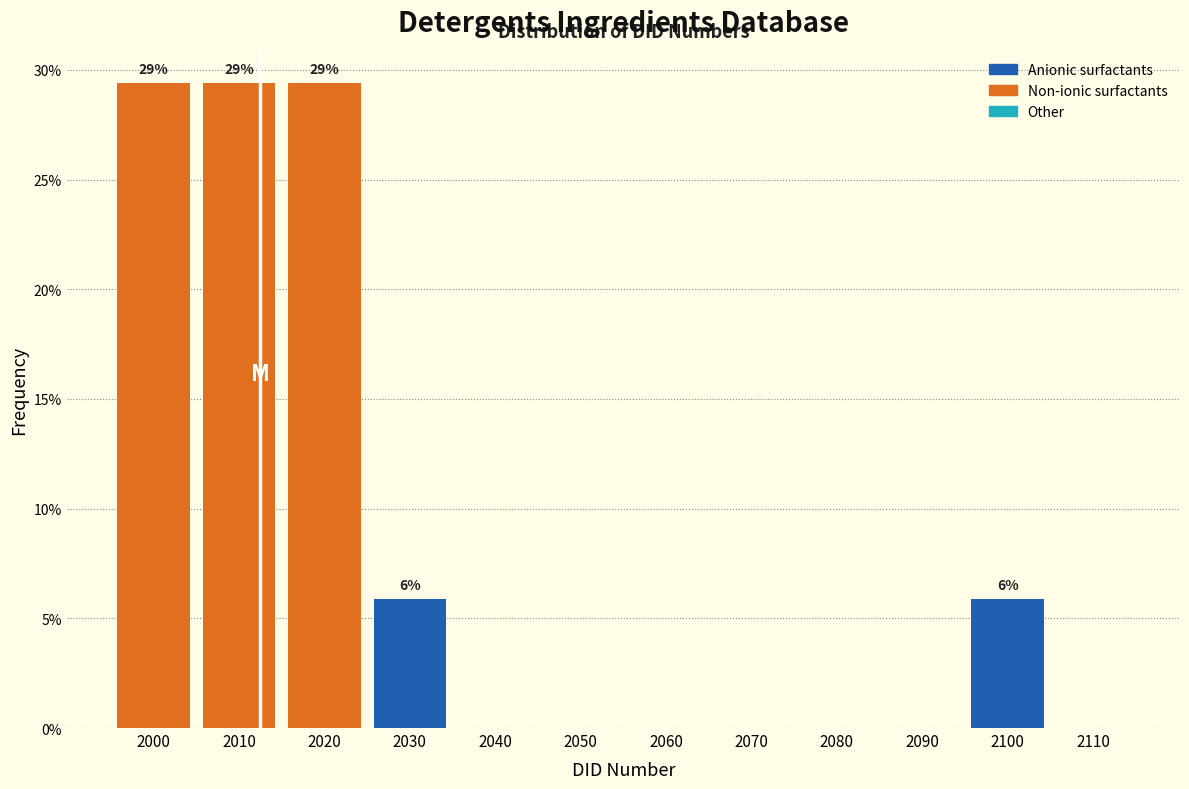

Reading left to right, what are all the values shown in this chart?

2000=29.4	2010=29.4	2020=29.4	2030=5.9	2040=0.0	2050=0.0	2060=0.0	2070=0.0	2080=0.0	2090=0.0	2100=5.9	2110=0.0